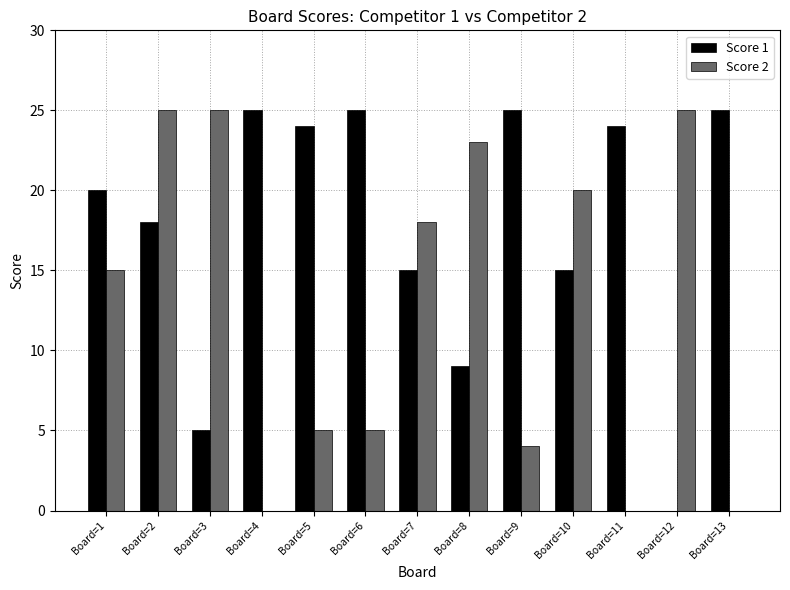

Reading left to right, transcribe all the data shown in this chart.

Score 1: 20	18	5	25	24	25	15	9	25	15	24	0	25
Score 2: 15	25	25	0	5	5	18	23	4	20	0	25	0